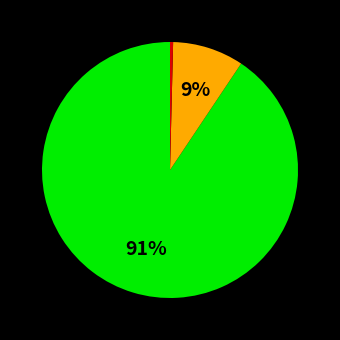

To the nearest percent, what is the average slice percentage?

33%